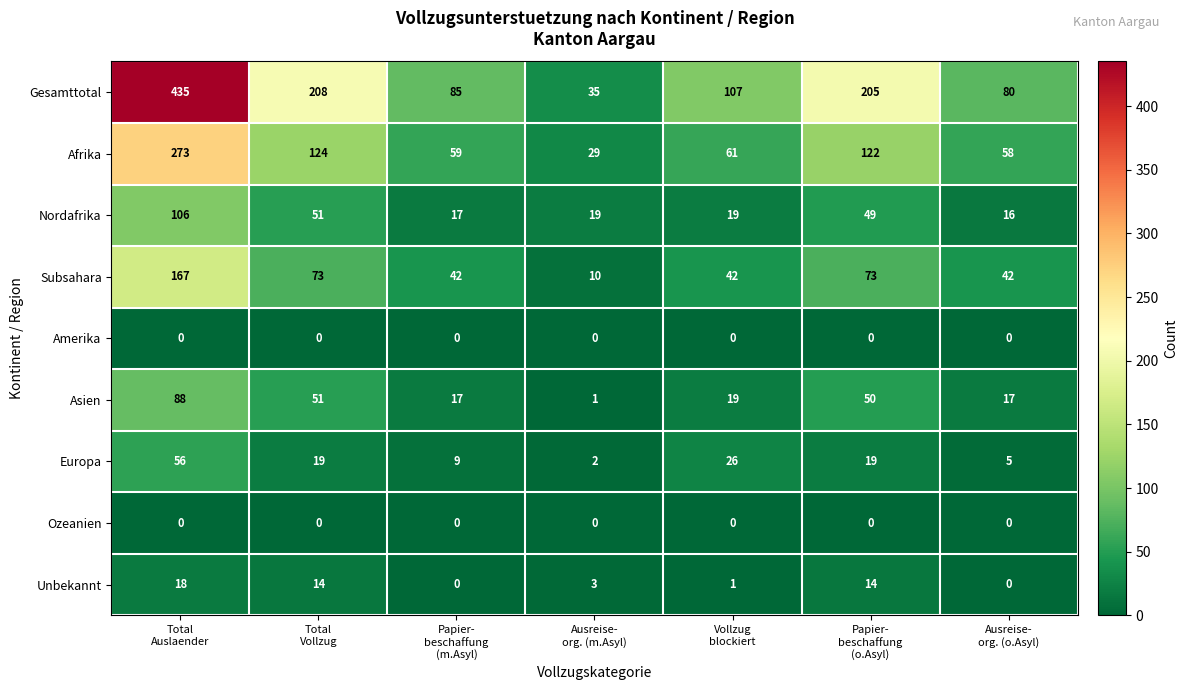

Which label corresponds to the largest value in the chart?

Total
Auslaender